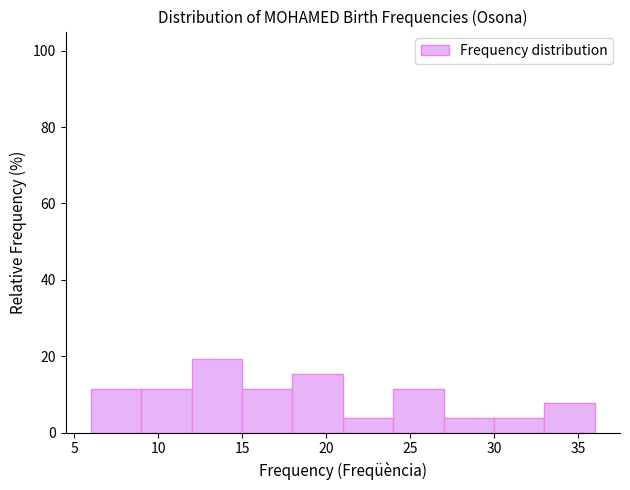

Reading left to right, list every bar in this chart as the range it spans on the x-axis followed by its height. The values are not printed on the chart, so give them approximately, as read against the axis.

6 to 9: 12
9 to 12: 12
12 to 15: 20
15 to 18: 12
18 to 21: 16
21 to 24: 4
24 to 27: 12
27 to 30: 4
30 to 33: 4
33 to 36: 8